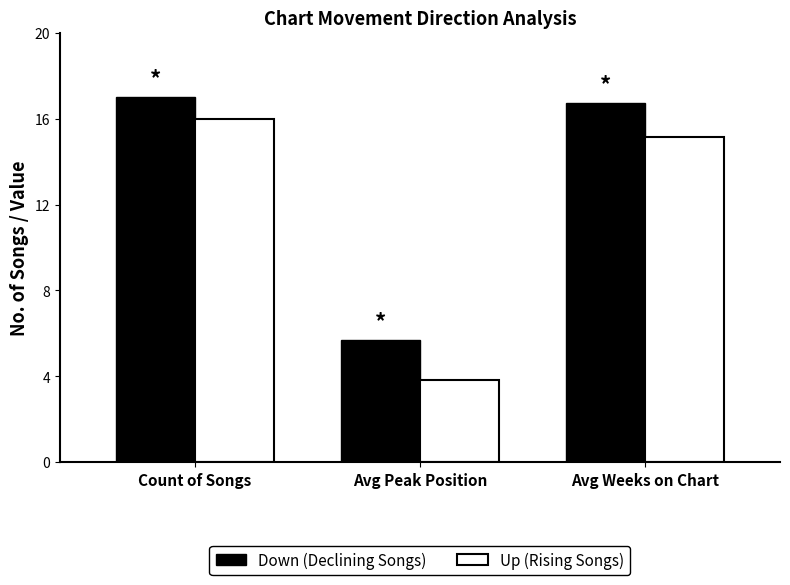

How many data points in Up (Rising Songs) are above 15?

2